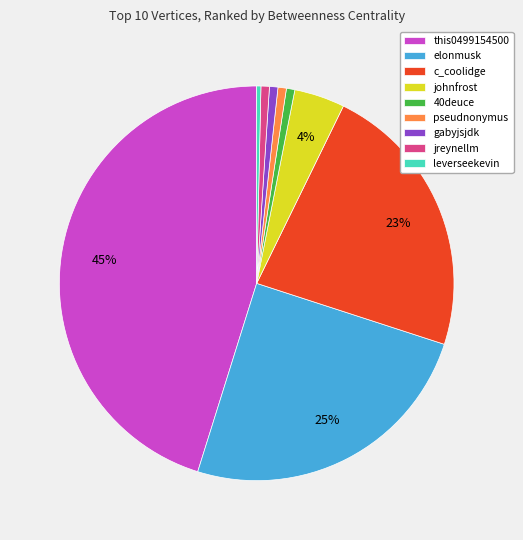

Does any single category account for the majority?

No